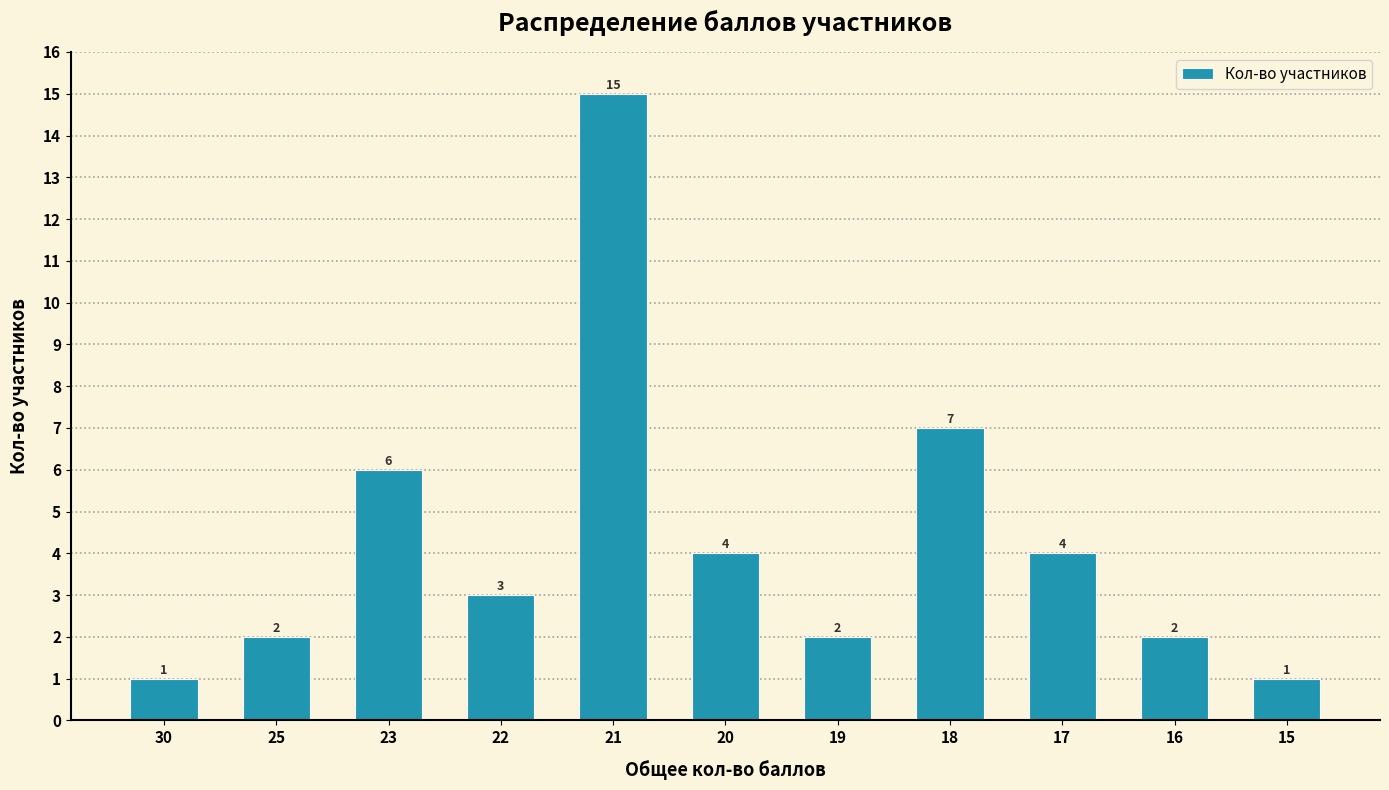

How many series are shown in this chart?

1